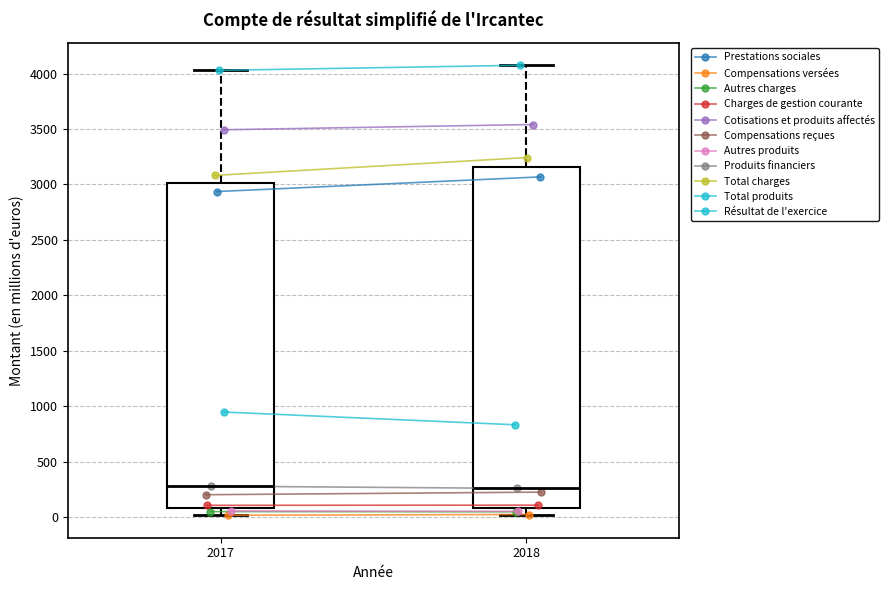

Reading left to right, transcribe this box plot: for each box, give where its median line is, the range the box spans, and where its two whiskers end, as read against the y-axis. The values are not printed on the chart, so give them approximately, as read against the axis.

2017: median 300, box 100 to 3000, whiskers 0 to 4050
2018: median 250, box 100 to 3150, whiskers 0 to 4100